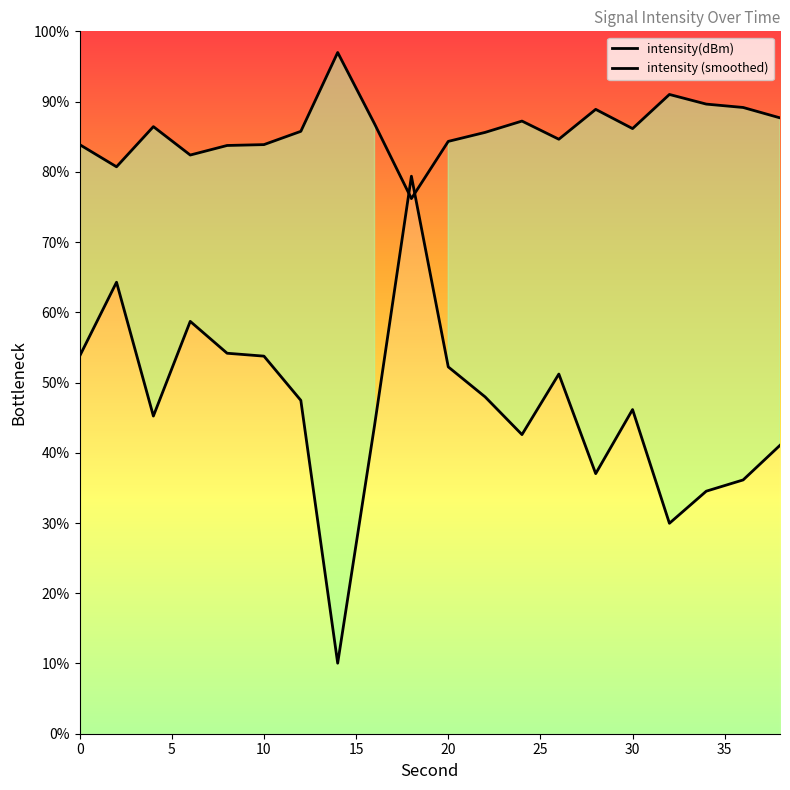

List the labels in order of value, smallest first.

14, 32, 34, 36, 28, 38, 24, 16, 4, 30, 12, 22, 26, 20, 10, 0, 8, 6, 2, 18